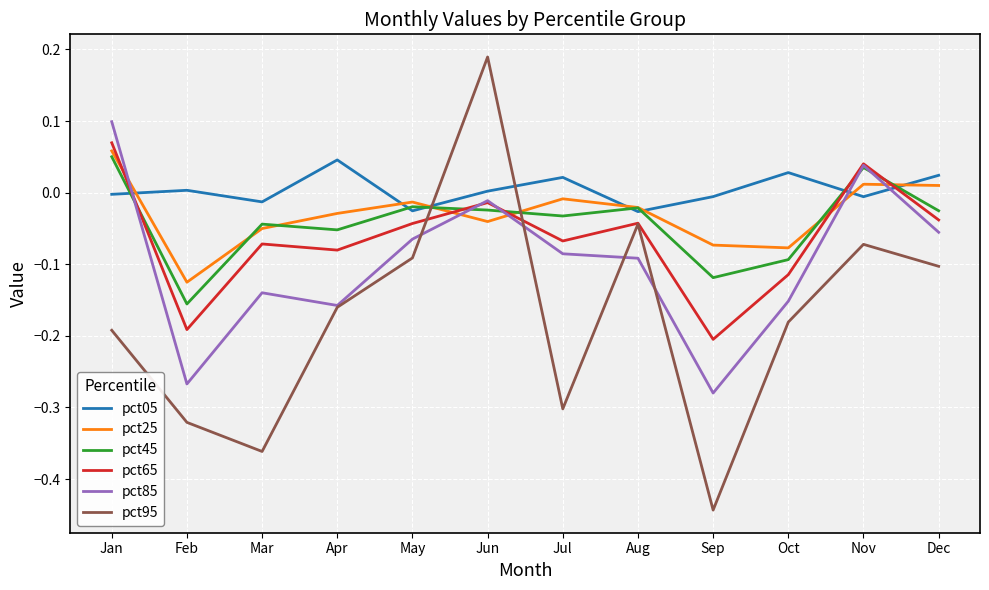

How many values in the pct95 series are below 0?

11